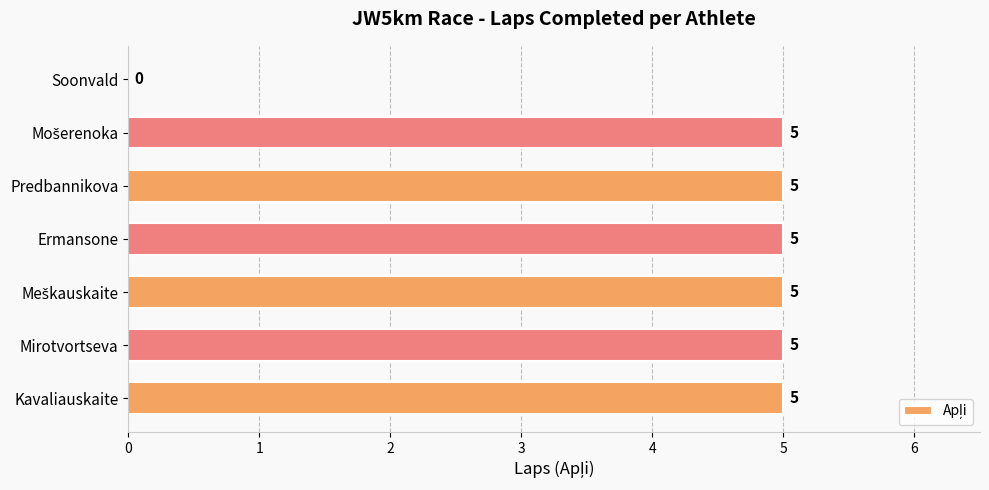

Is it true that the value at Predbannikova is 2?

False